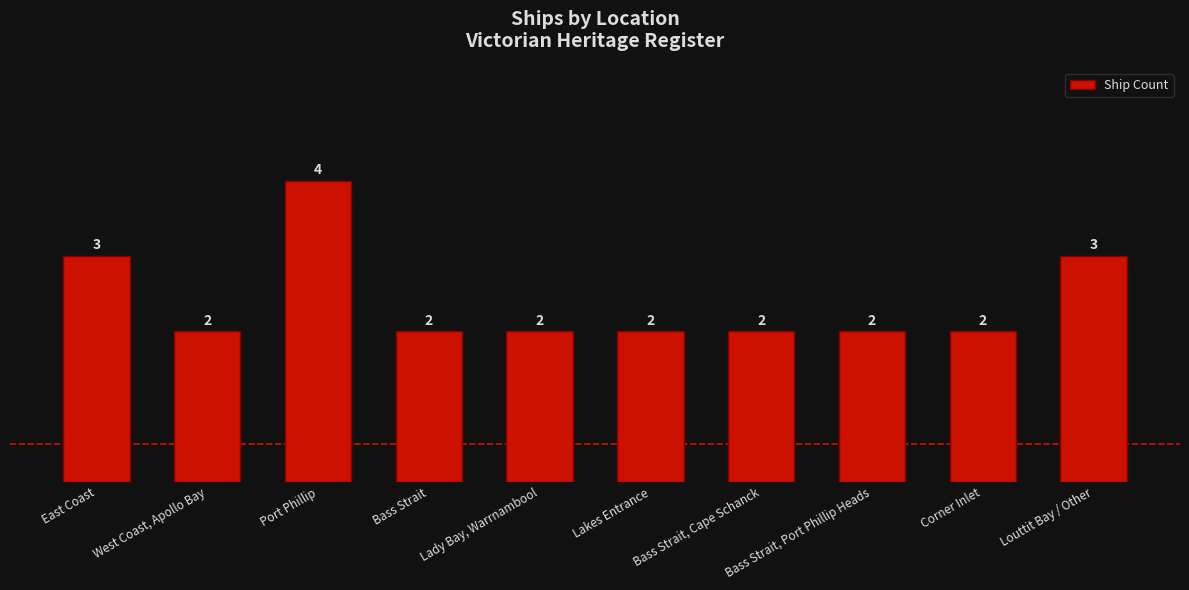

How many data points does each series have?

10